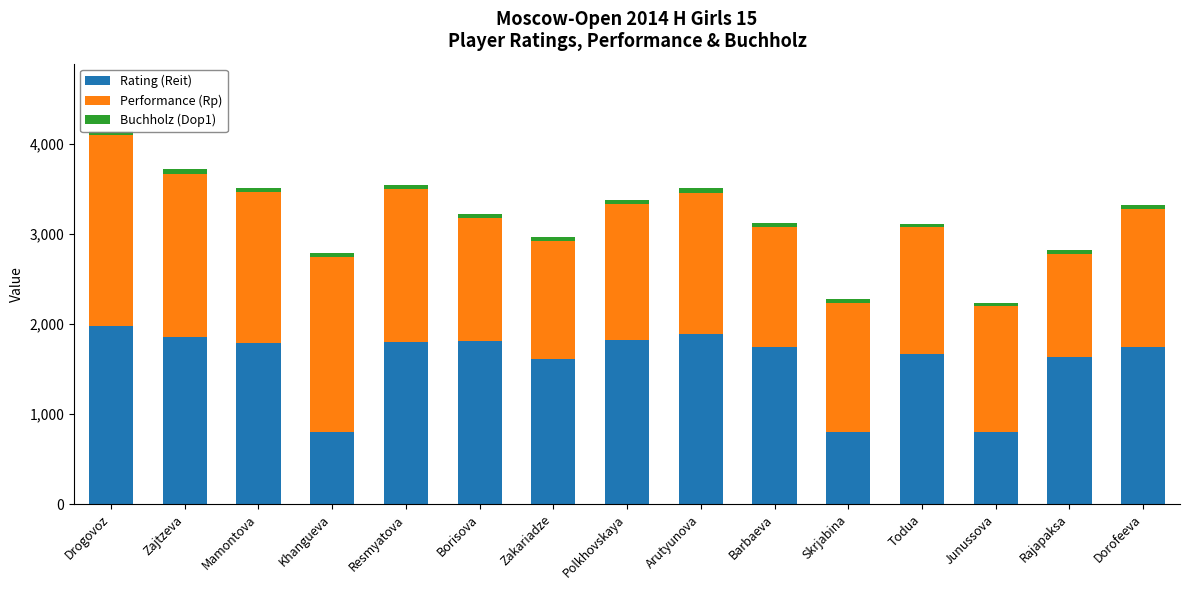

The Rating (Reit) series shows 511.2 at Borisova. True or false?

False